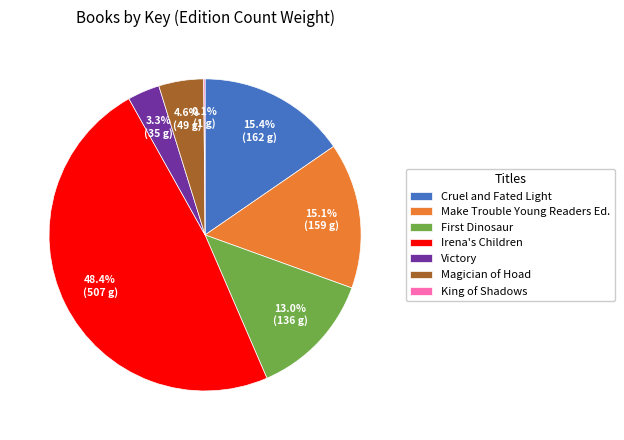

What is the largest slice in the pie chart?

Irena's Children